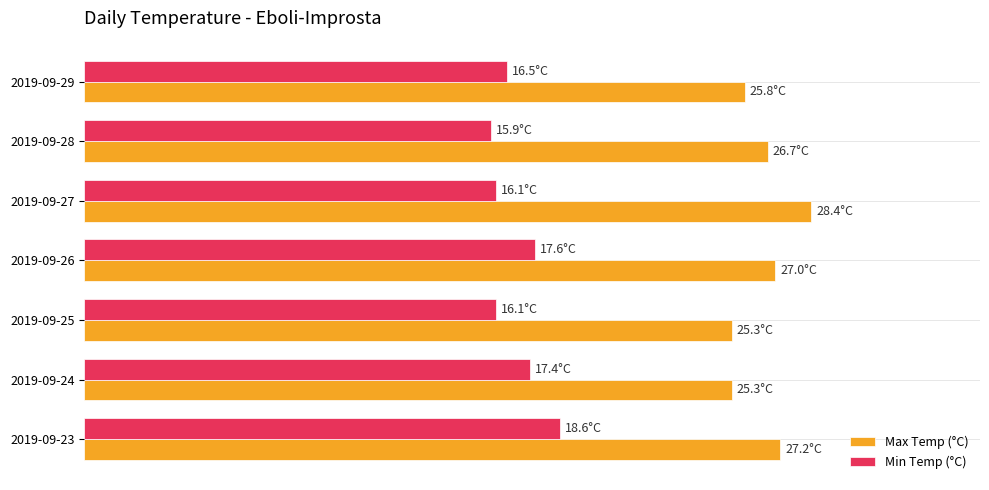

Reading right to left, transcribe all the data shown in this chart.

Max Temp (°C): 25.8	26.7	28.4	27.0	25.3	25.3	27.2
Min Temp (°C): 16.5	15.9	16.1	17.6	16.1	17.4	18.6